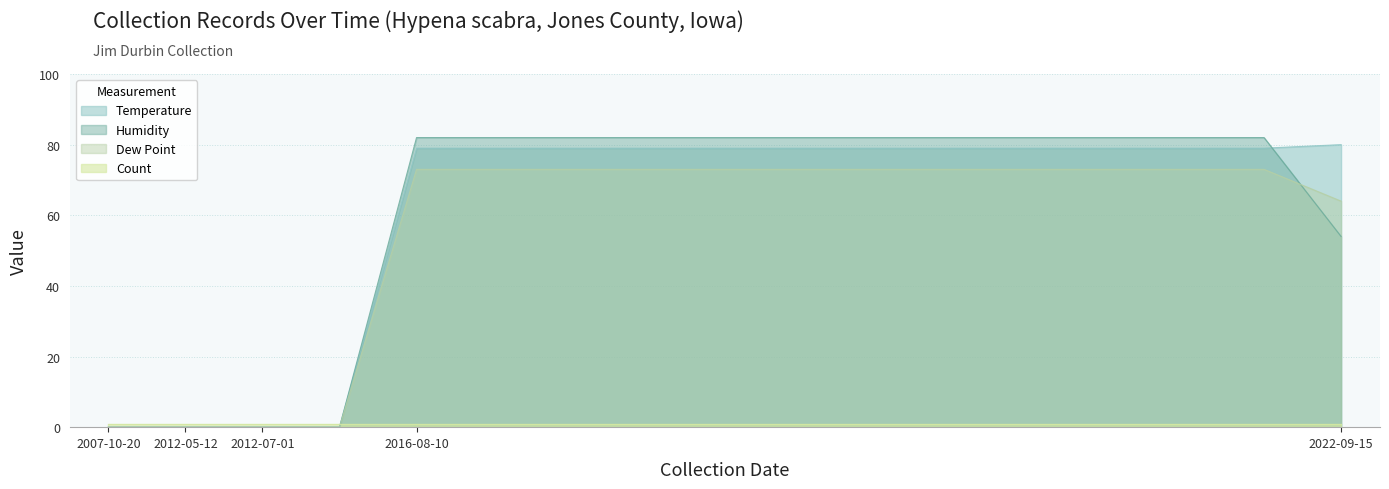

How many intersections are there between Temperature and Humidity?

1